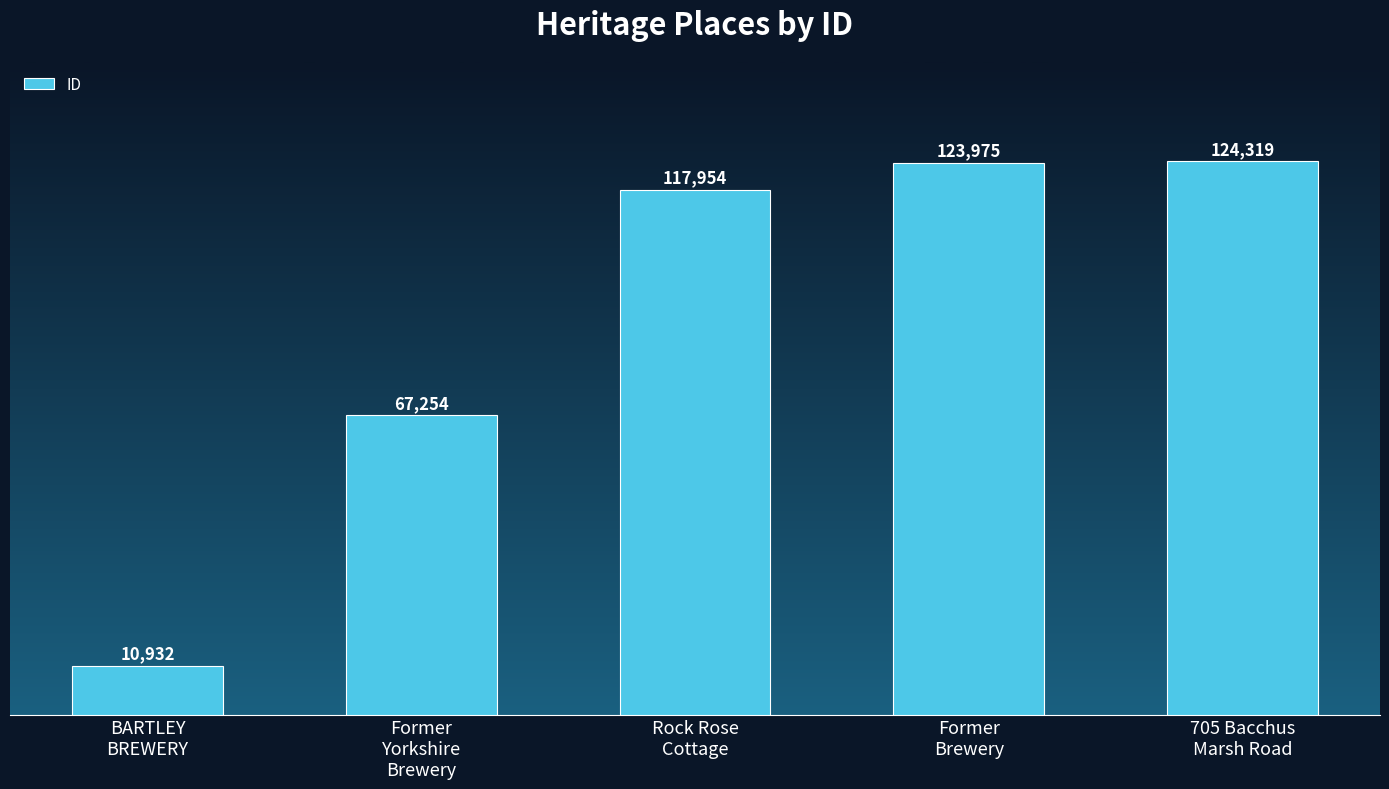

Count the number of categories in the chart.

5